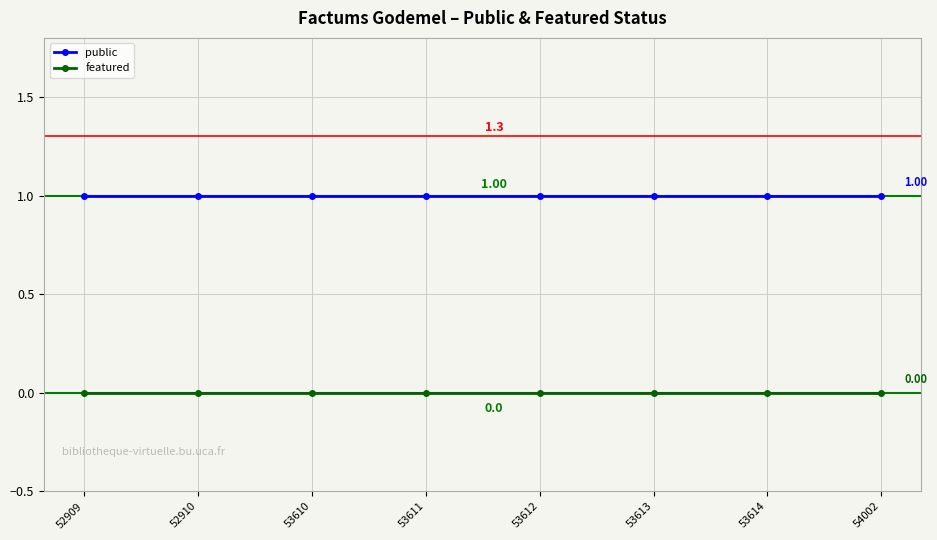

True or false: featured and public intersect in this chart.

False